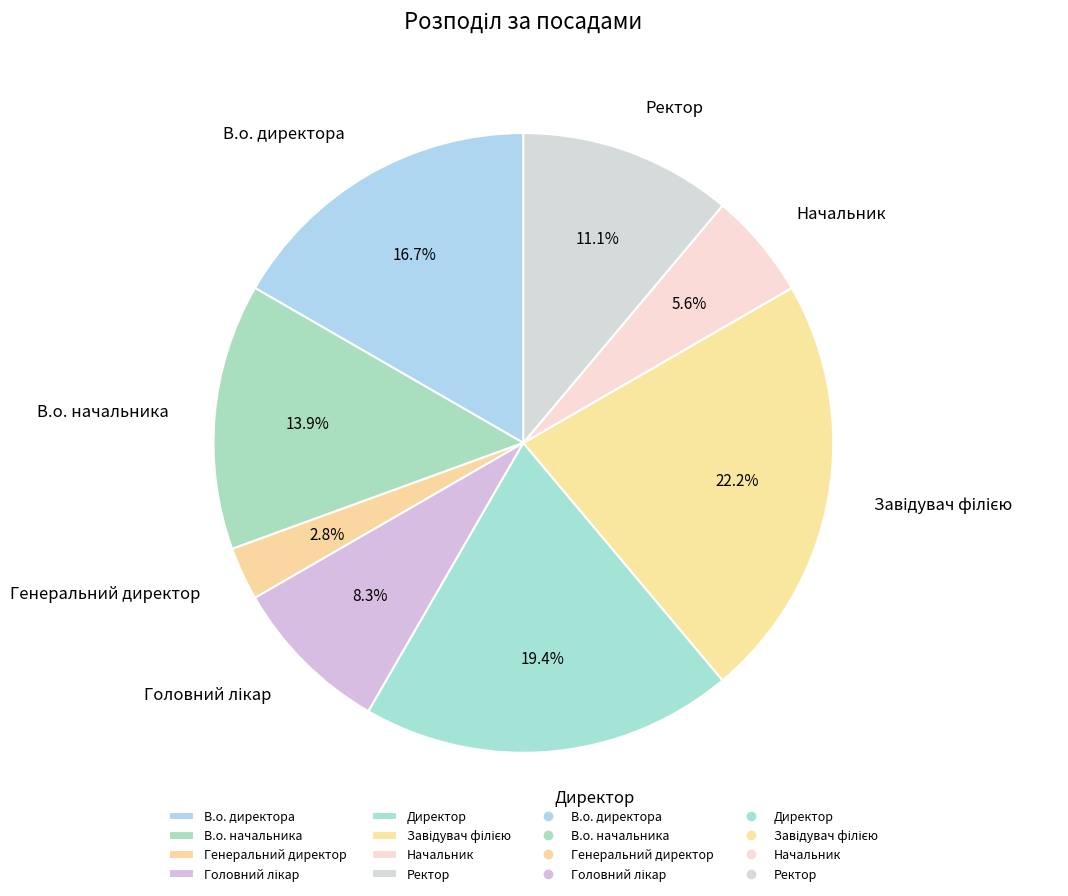

Is there any slice that represents more than half of the pie?

No